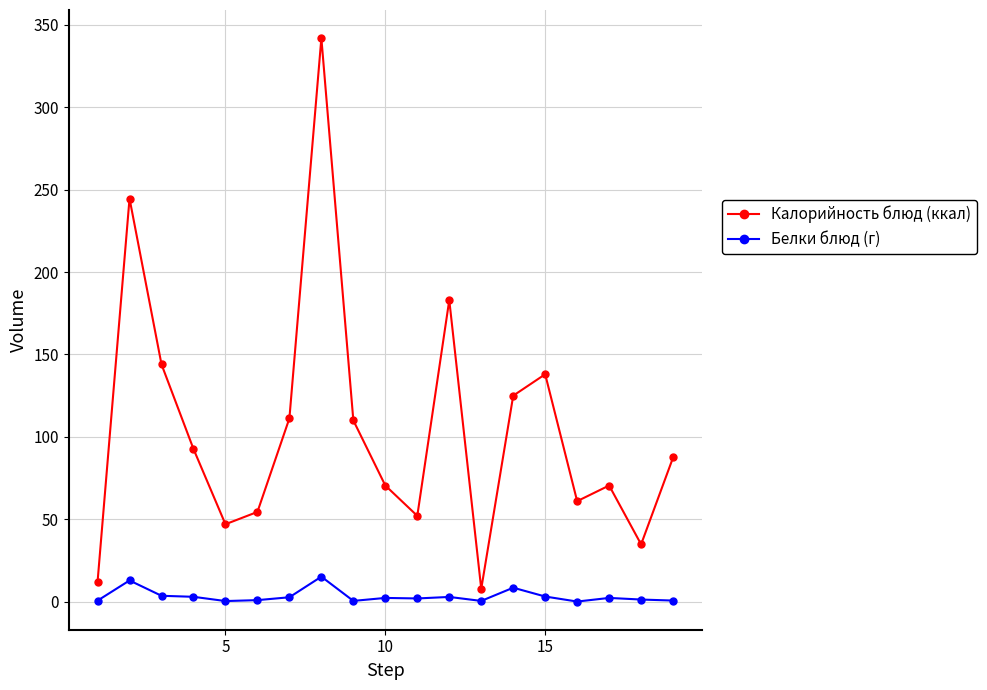

What is the sum of all Белки блюд (г) values?

63.6